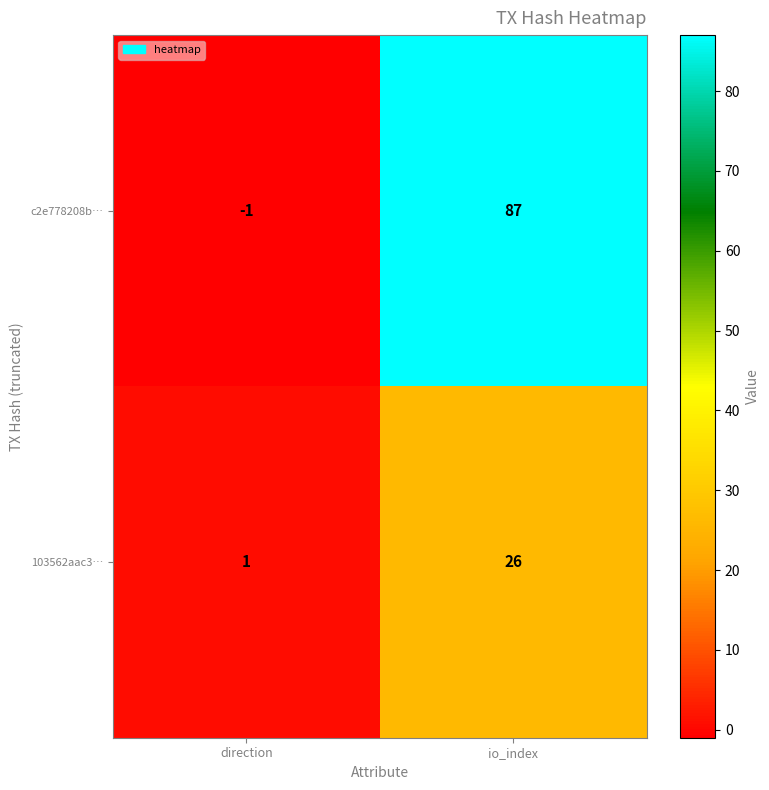

Count the number of data series in this chart.

2